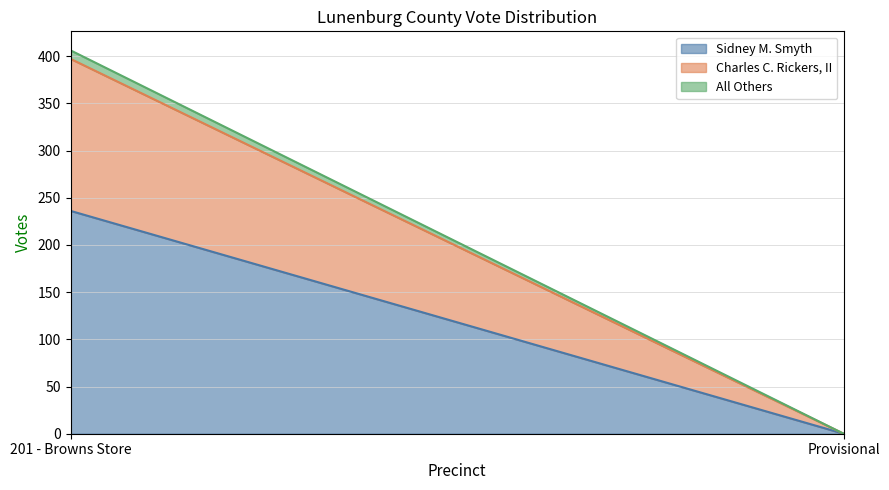

Is the value of Sidney M. Smyth at 201 - Browns Store greater than the value of All Others at Provisional?

Yes